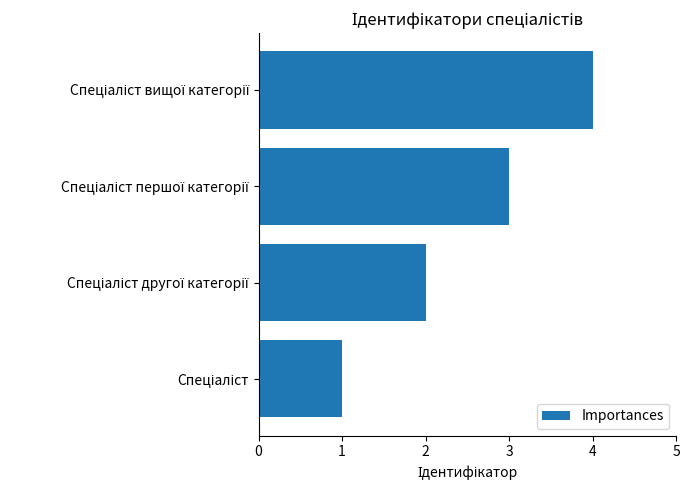

What is the sum of all values?

10